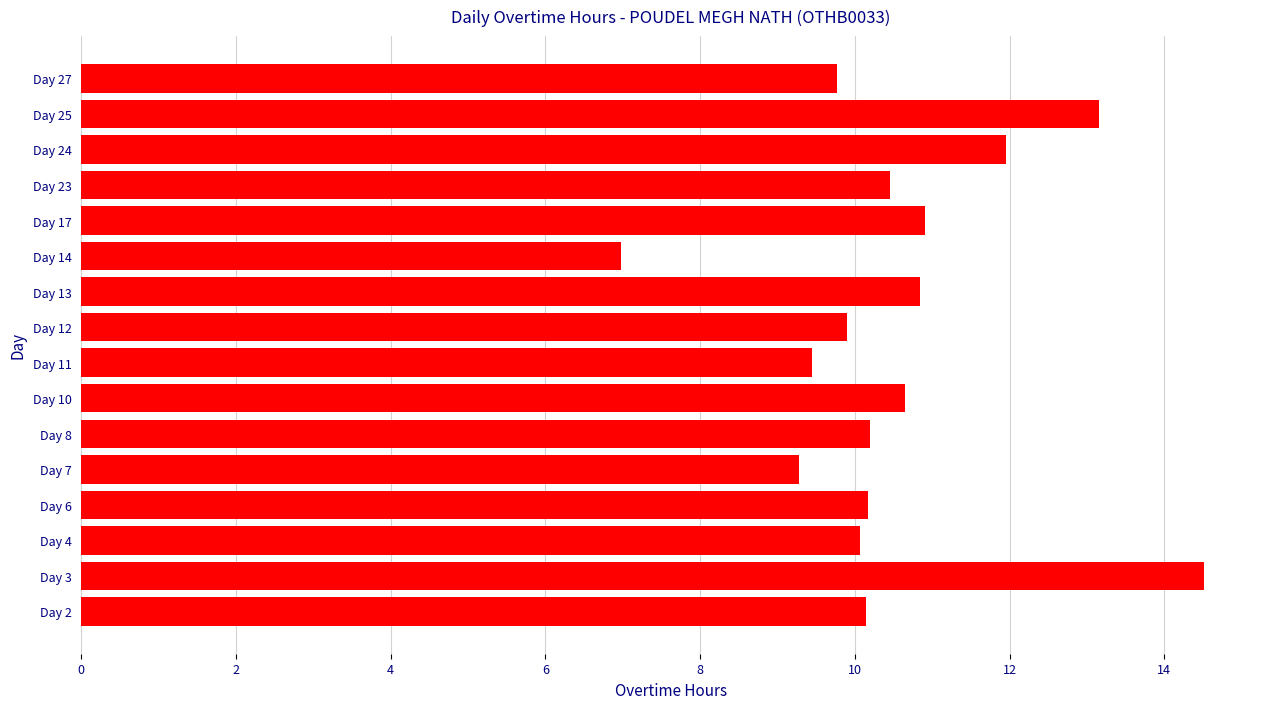

How many series are shown in this chart?

1